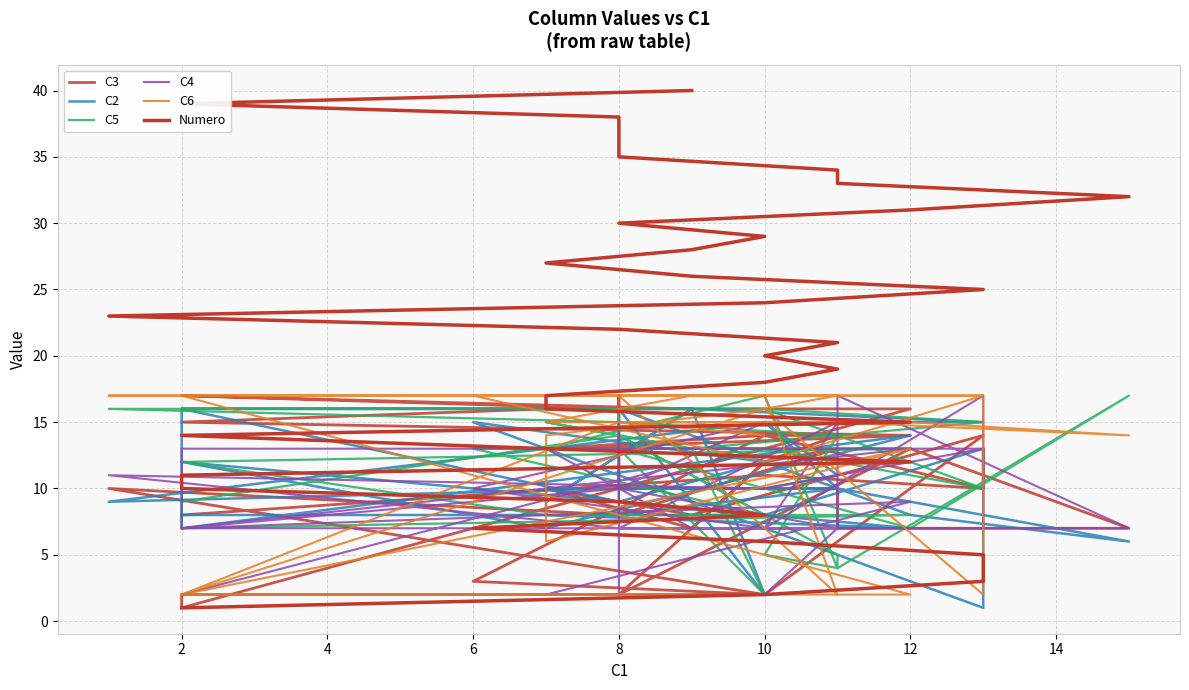

The value of C6 at 32 is 27. True or false?

False